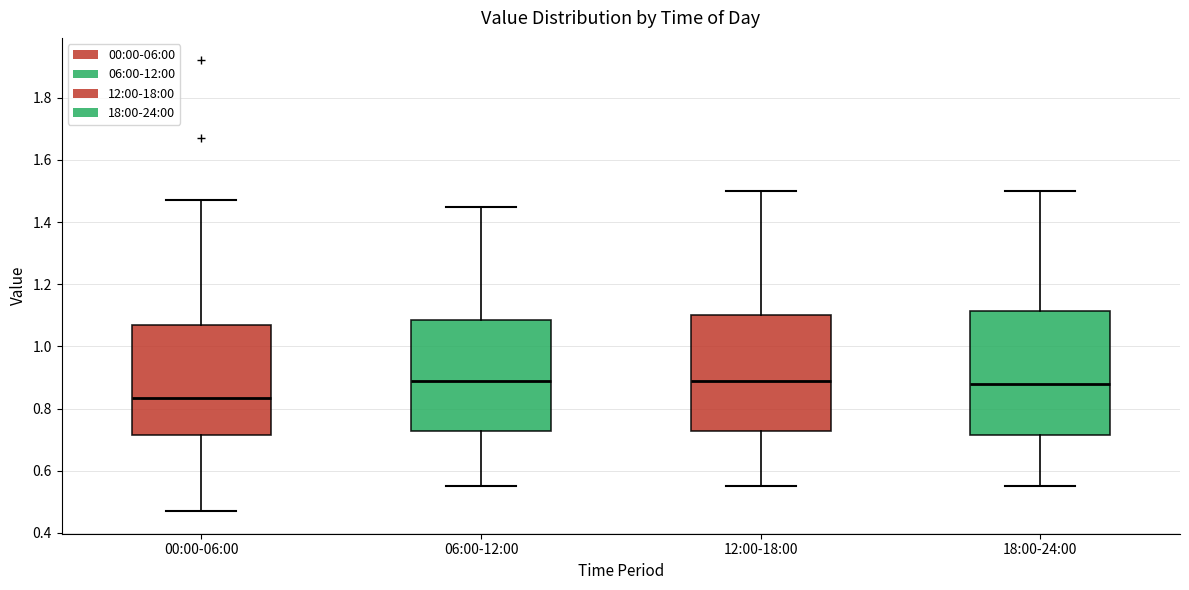

Reading left to right, transcribe this box plot: for each box, give where its median line is, the range the box spans, and where its two whiskers end, as read against the y-axis. The values are not printed on the chart, so give them approximately, as read against the axis.

00:00-06:00: median 0.84, box 0.72 to 1.08, whiskers 0.48 to 1.48
06:00-12:00: median 0.90, box 0.72 to 1.08, whiskers 0.56 to 1.46
12:00-18:00: median 0.90, box 0.72 to 1.10, whiskers 0.56 to 1.50
18:00-24:00: median 0.88, box 0.72 to 1.12, whiskers 0.56 to 1.50